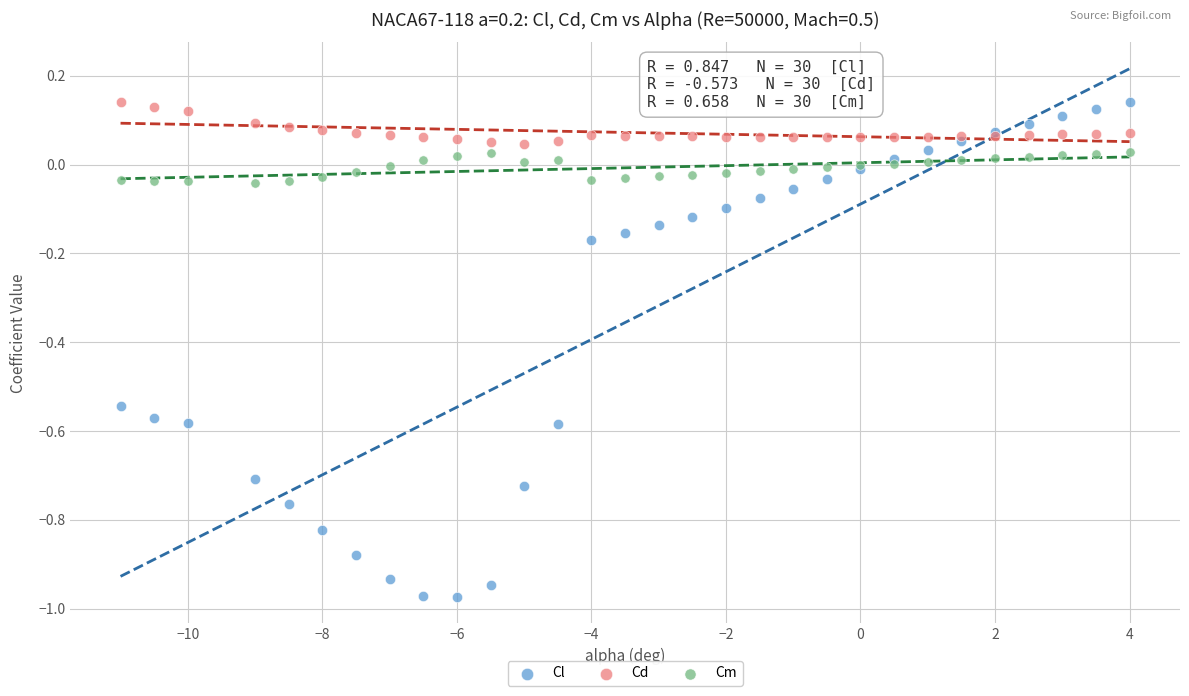

What is the X range (max minus min) for the scatter plot?

15.0